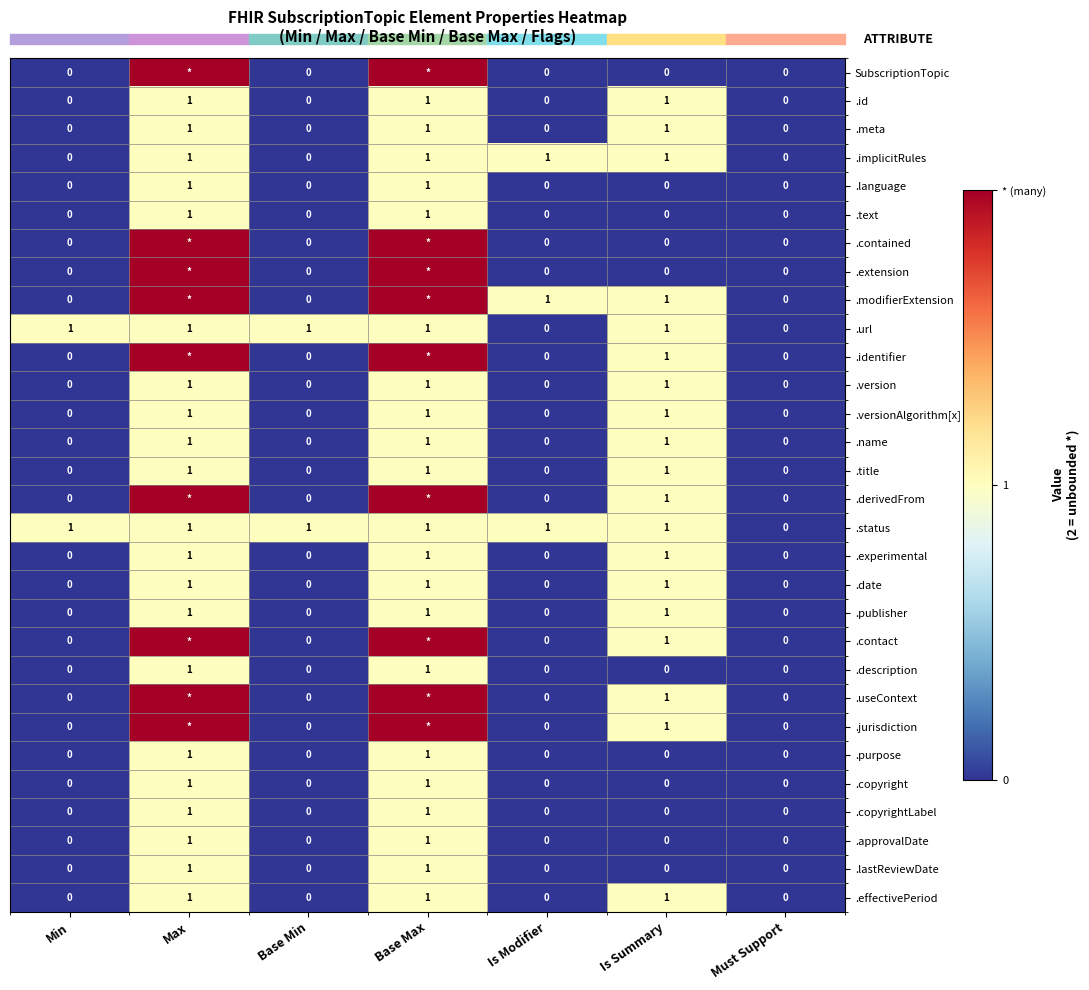

Is it true that .purpose equals 0 at Min?

True